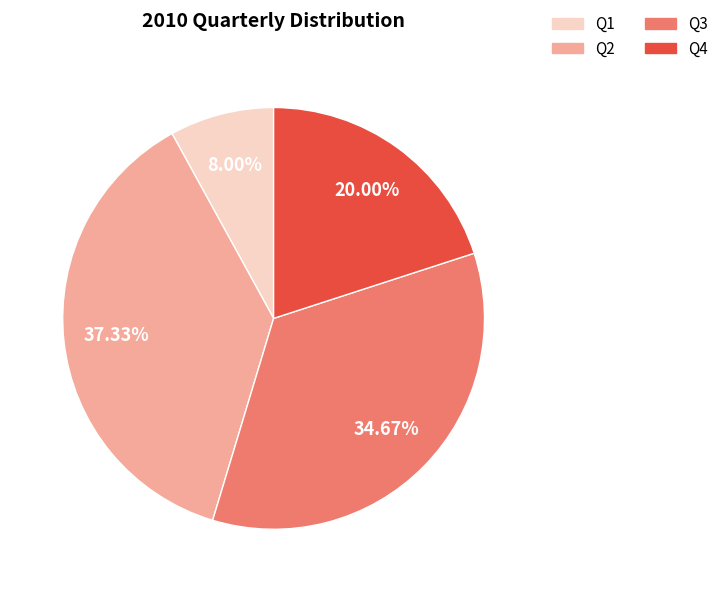

To the nearest percent, what percentage of the pie is Q3?

35%